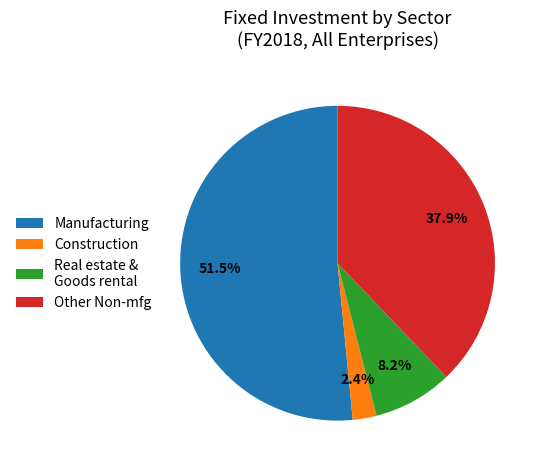

What is the largest slice in the pie chart?

Manufacturing